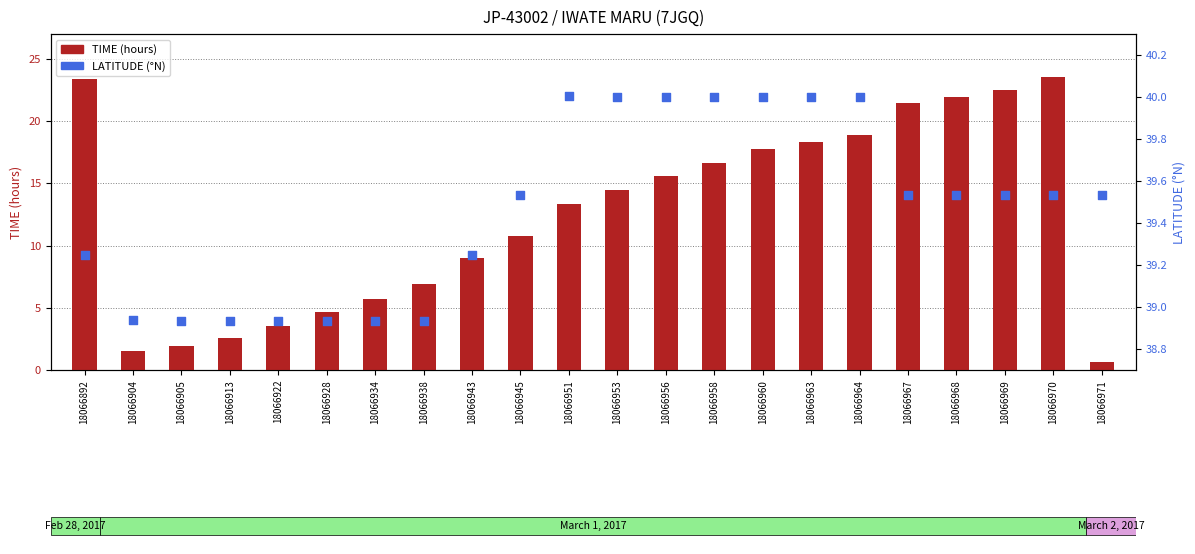

Is the value of LATITUDE at 18066971 greater than the value of TIME (hours) at 18066958?

Yes